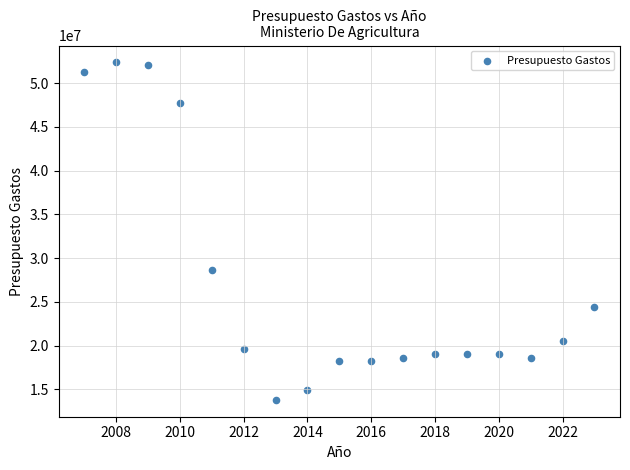

What is the range of X values (max minus min)?

16